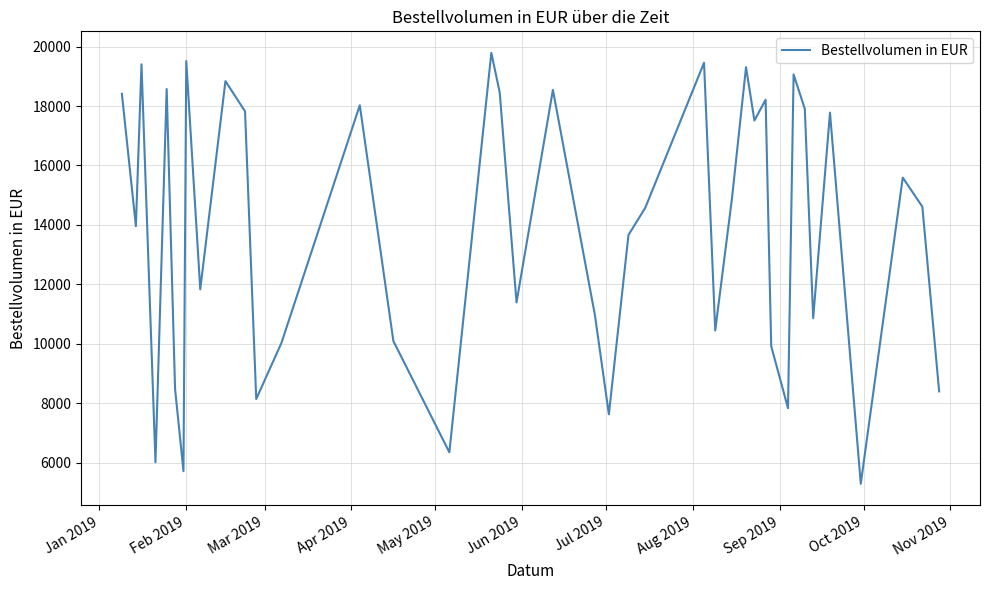

What is the smallest value displayed?

5283